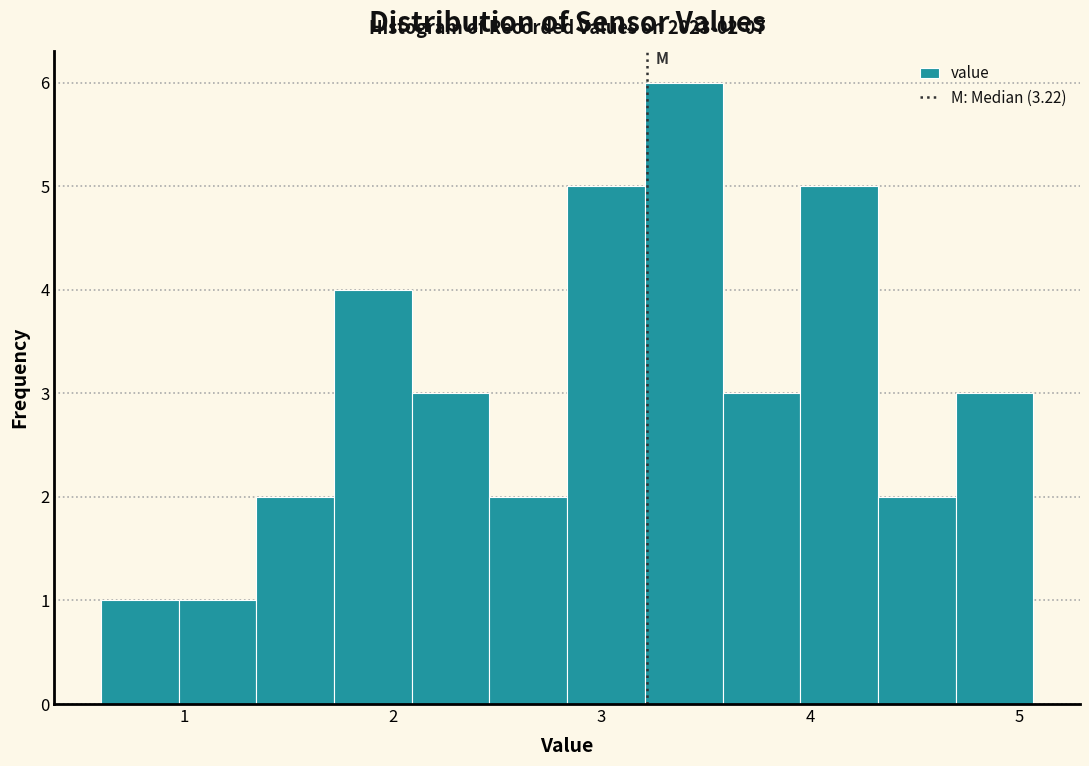

Around what value on the x-axis is the tallest bar? Give the approximate position of its centre, as read against the axis.

3.4